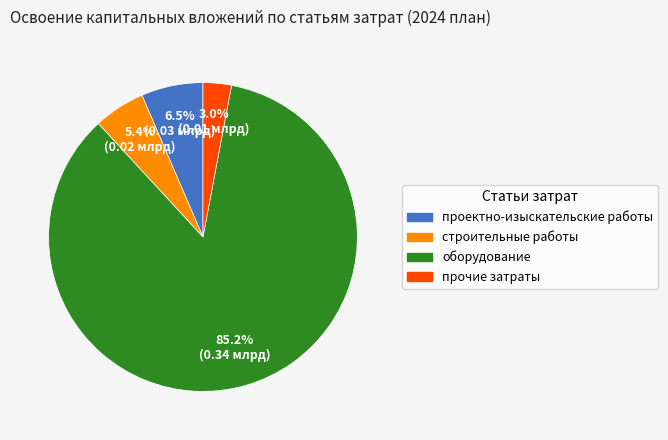

Is there a majority slice in this chart?

Yes